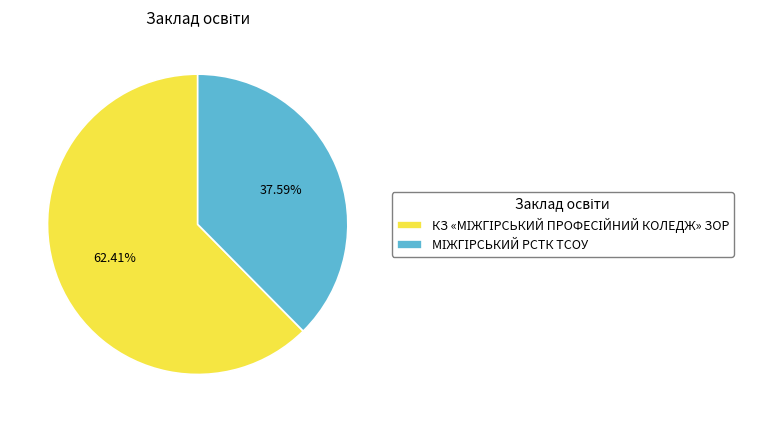

To the nearest percent, what is the difference between the largest and smallest slice percentages?

25%